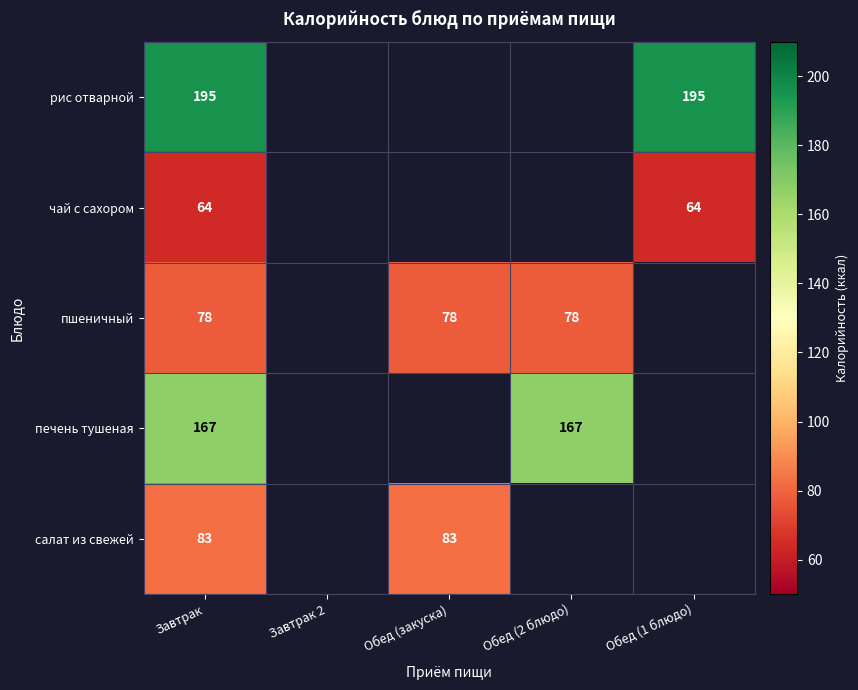

The пшеничный series shows 47 at Обед (2 блюдо). True or false?

False